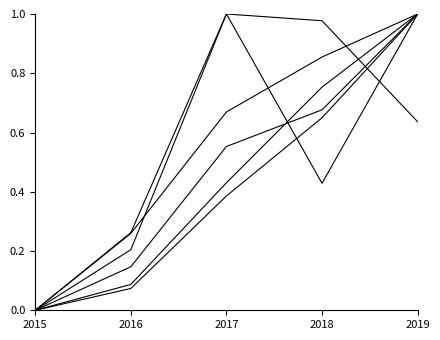

How many lines are shown in the chart?

6